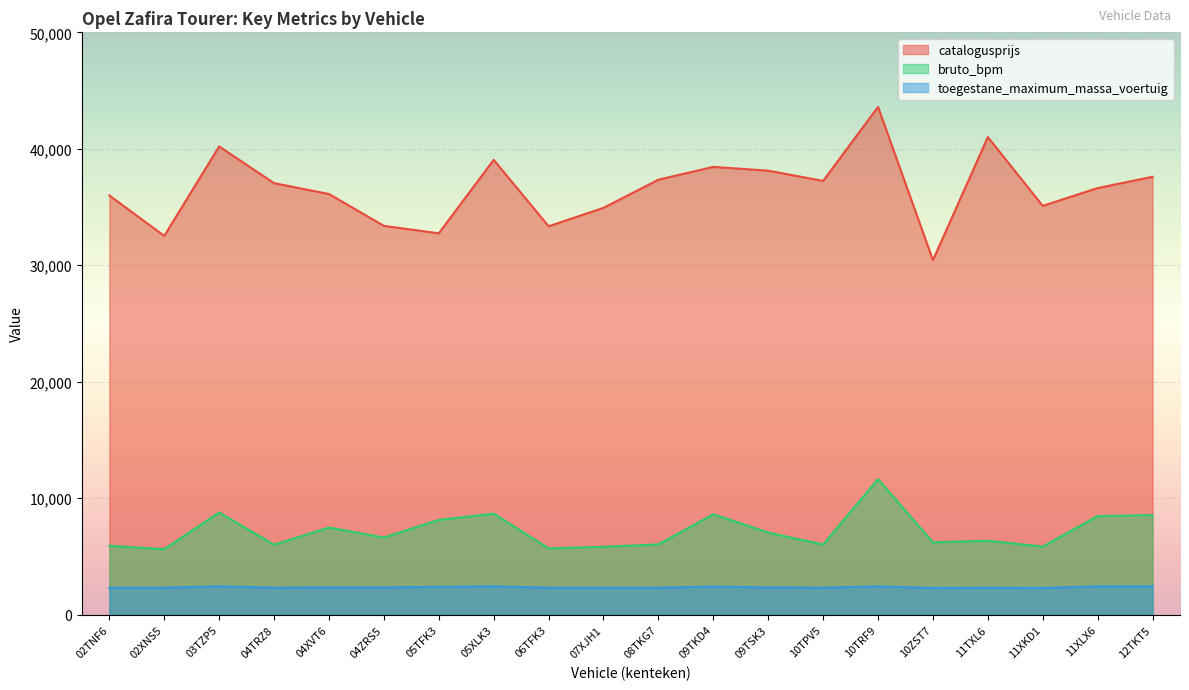

The toegestane_maximum_massa_voertuig series shows 2430 at 05XLK3. True or false?

True